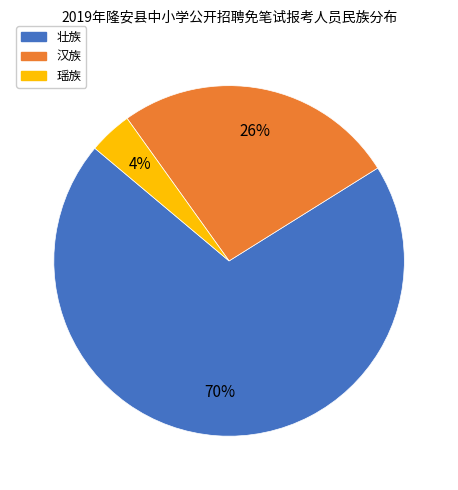

Approximately how many times larger is the value at 汉族 compared to 壮族?

0.4